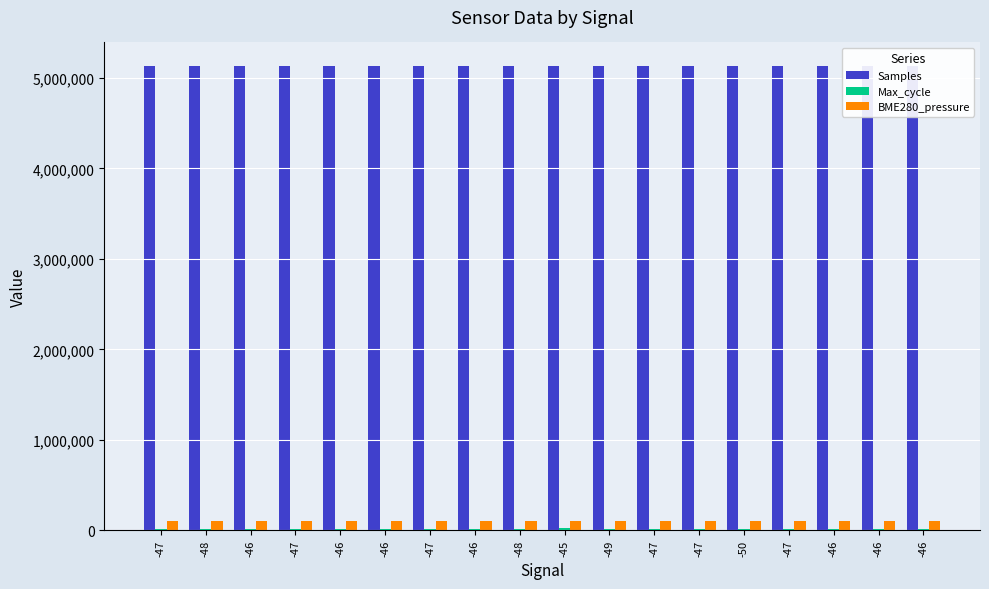

Is it true that Samples equals 5130814.0 at -46?

True